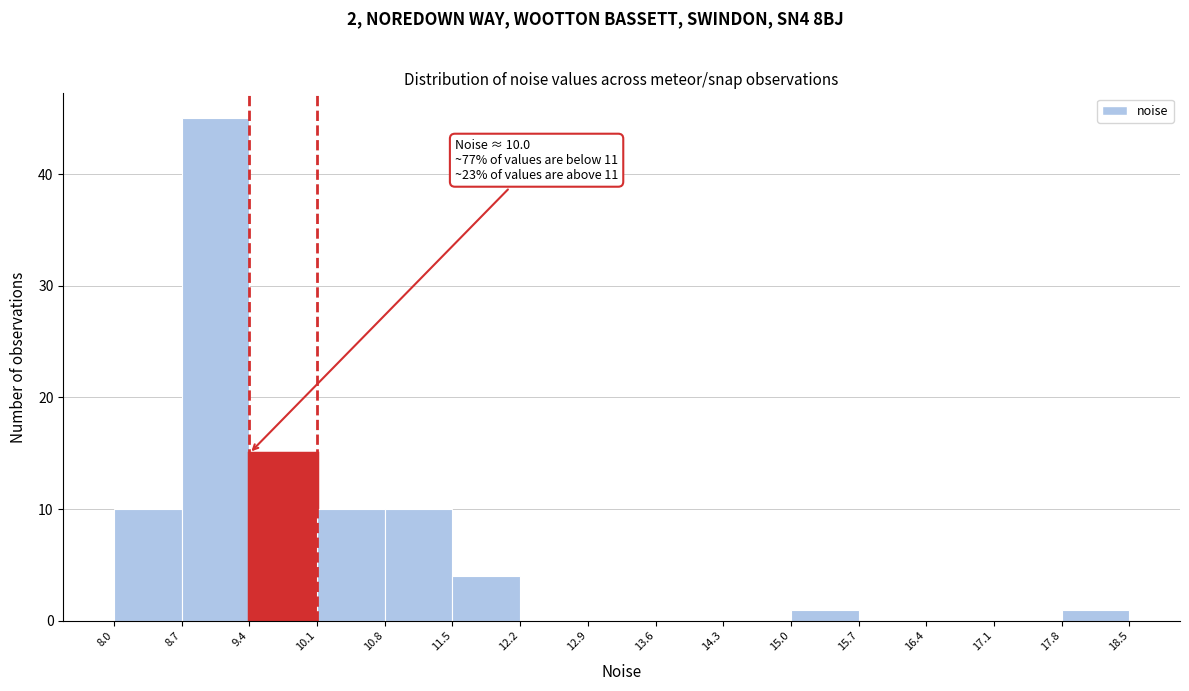

Which range on the x-axis has the tallest bar?

8.7 to 9.4